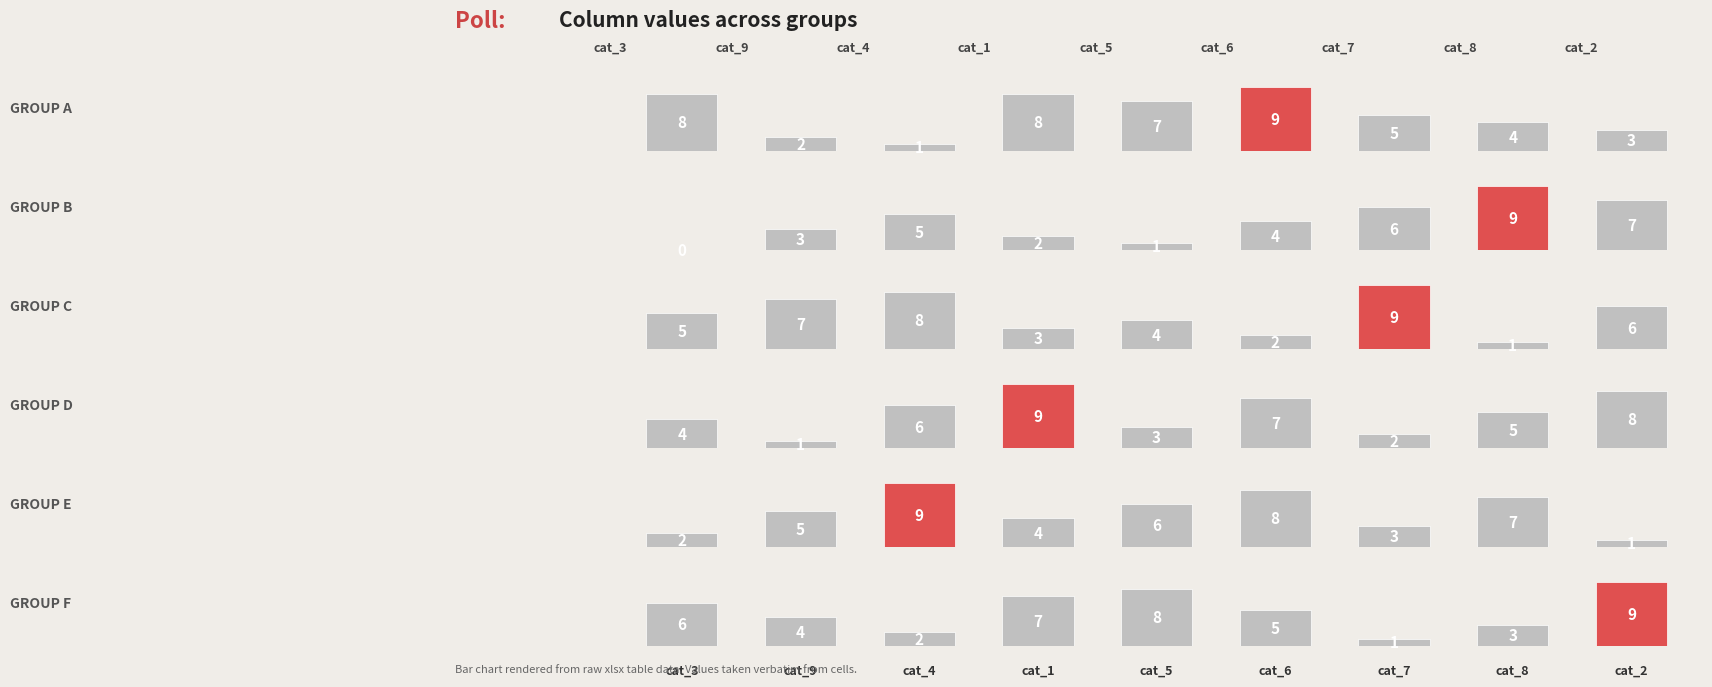

How many values in the col_4 series are below 5?

4